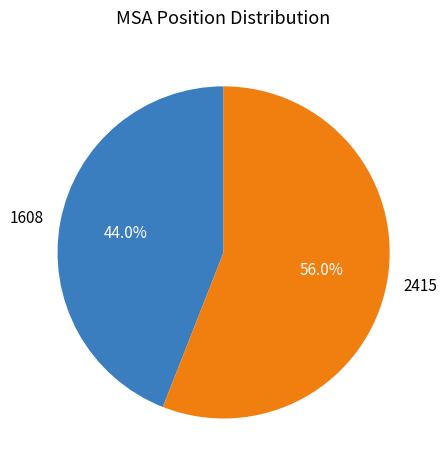

How many segments does this pie chart have?

2